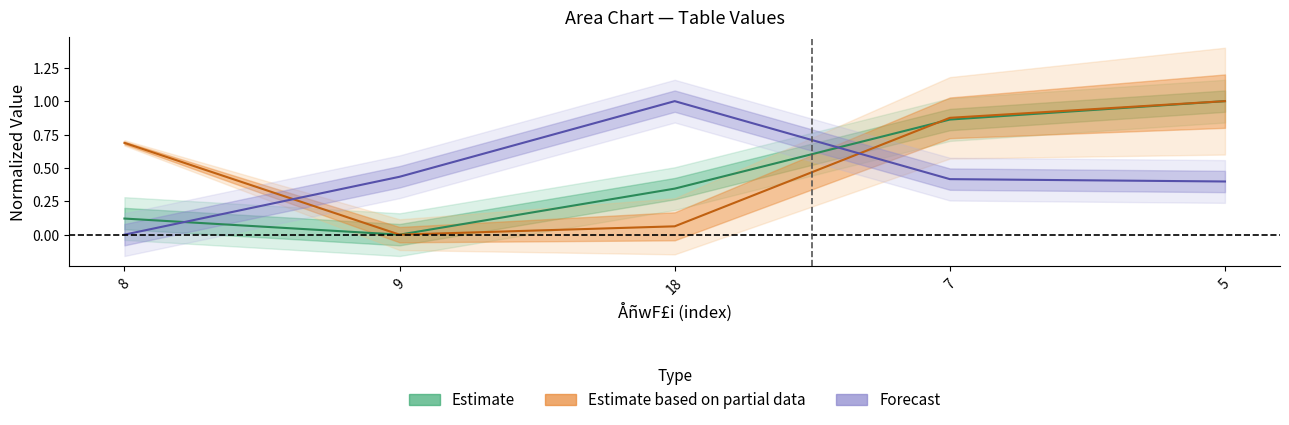

At how many categories does at least one series exceed 0?

5